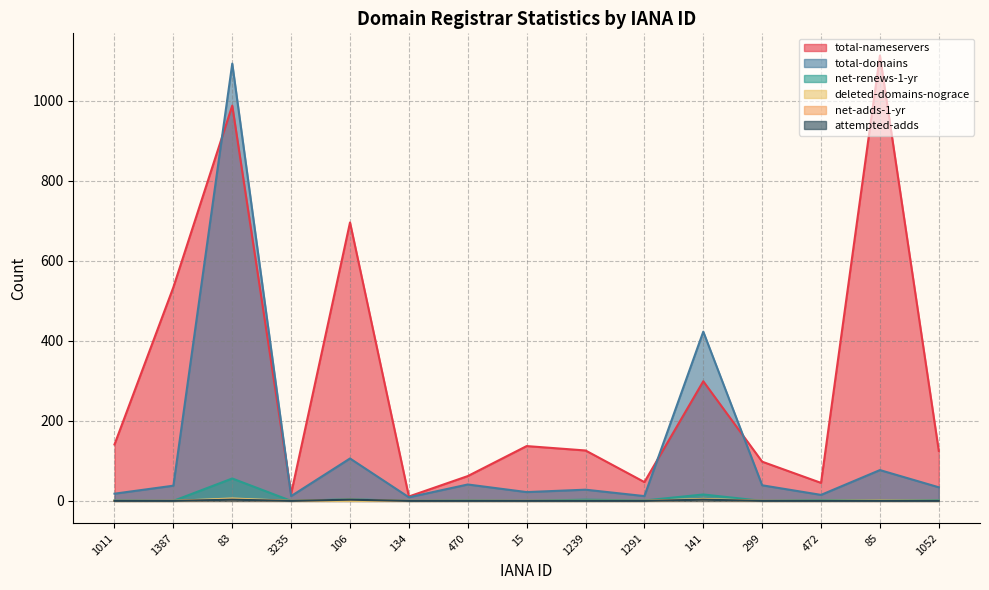

Reading left to right, what are all the values shown in this chart?

total-nameservers: 141	534	988	18	696	11	62	137	126	47	299	98	45	1113	125
total-domains: 18	38	1093	12	106	9	41	22	28	12	423	39	15	77	34
net-renews-1-yr: 1	0	56	0	4	0	1	0	3	1	16	0	2	1	2
deleted-domains-nograce: 0	0	6	0	0	0	0	0	0	0	5	0	0	1	0
net-adds-1-yr: 0	0	3	0	3	0	0	0	0	0	3	0	0	0	0
attempted-adds: 0	0	3	0	3	0	0	0	0	0	3	0	0	0	0